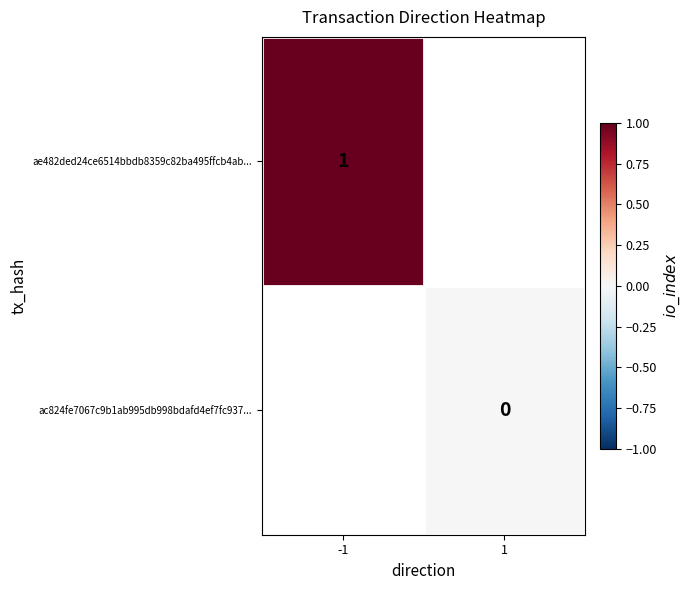

What is the maximum value for ae482ded24ce6514bbdb8359c82ba495ffcb4ab...?

1.0